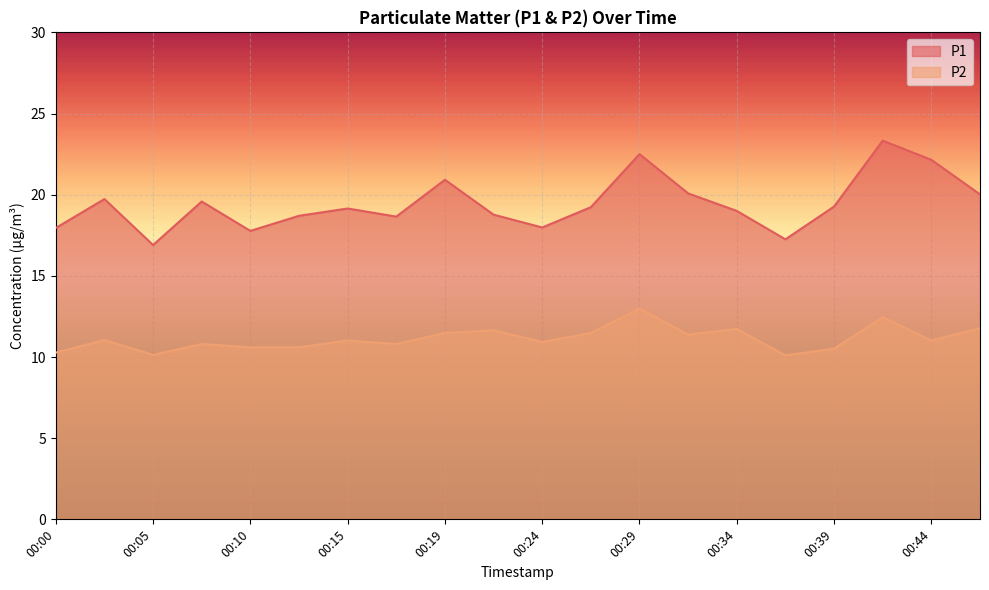

True or false: P2 has more than 1 points higher than both neighbors.

True